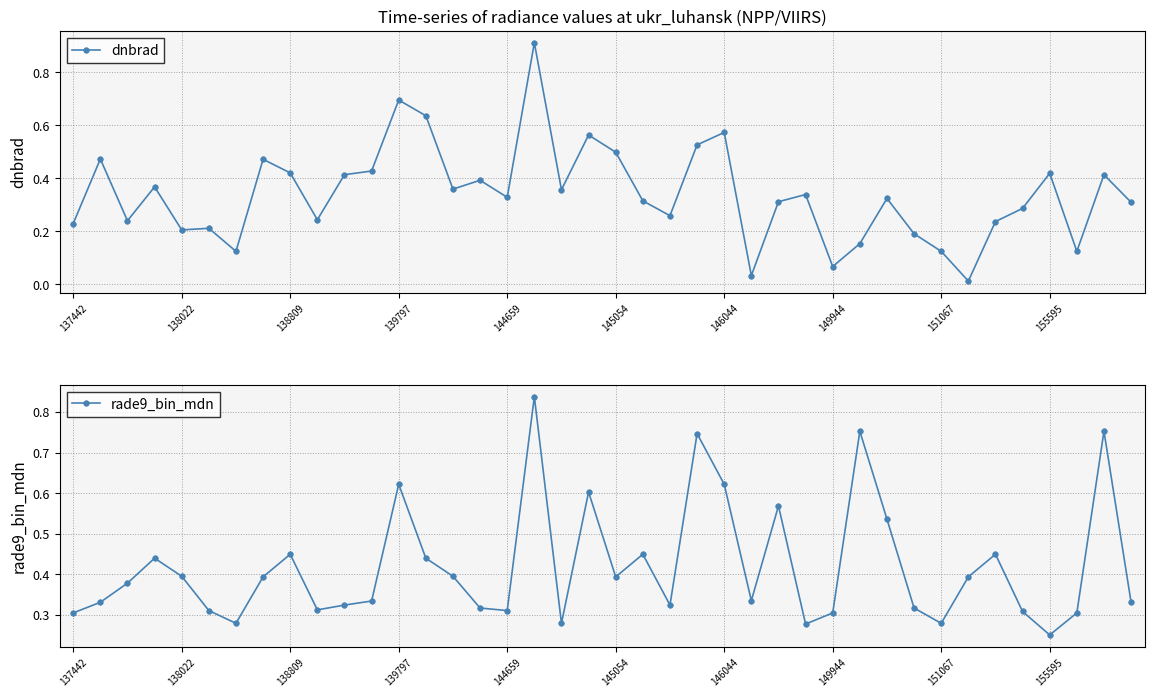

How many intersections are there between dnbrad and rade9_bin_mdn?

14